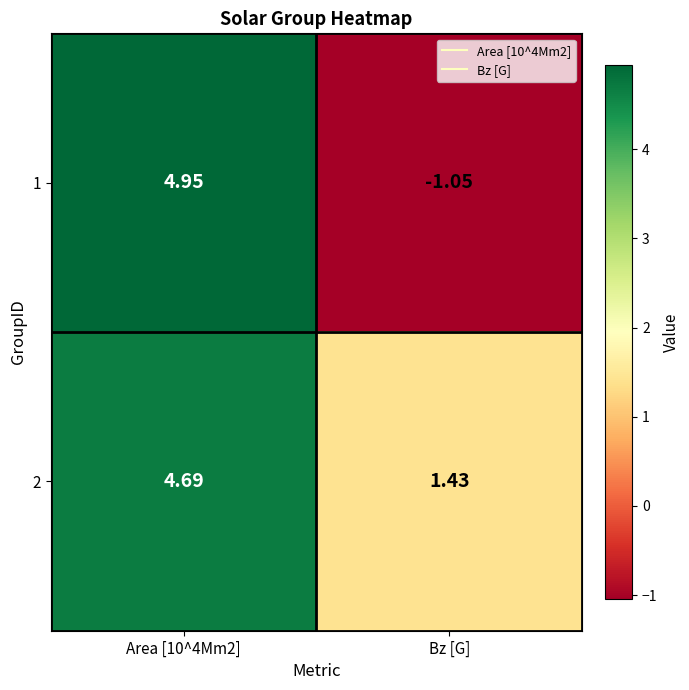

Is the value of 2 at Area [10^4Mm2] greater than the value of 1 at Bz [G]?

Yes